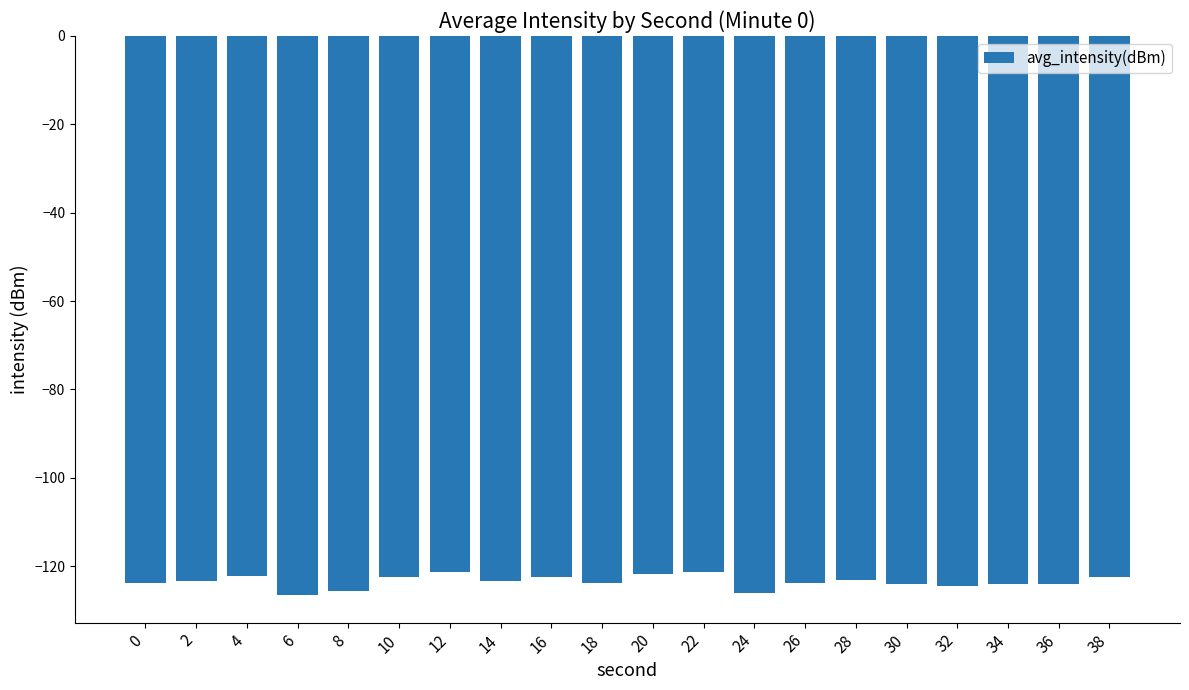

What is the difference between the maximum and minimum values?

5.2